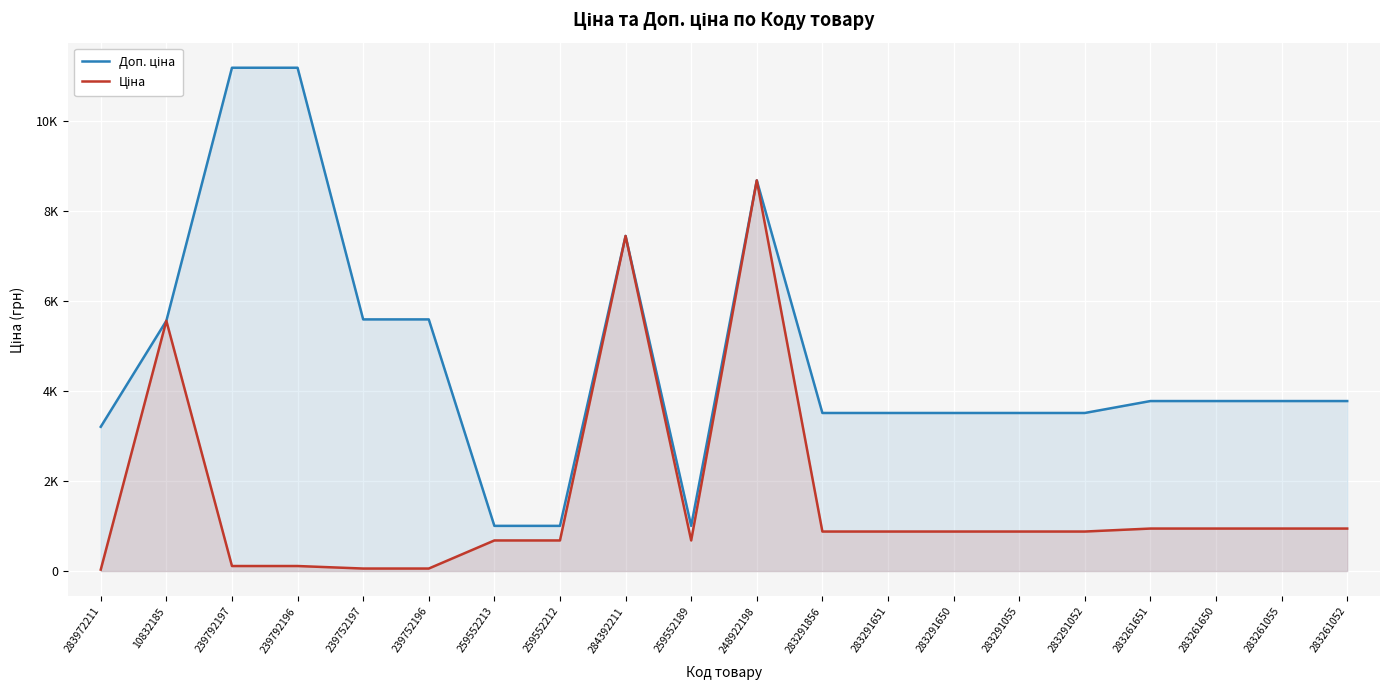

What is the difference between the Доп. ціна values at 283291650 and 283261650?

265.0